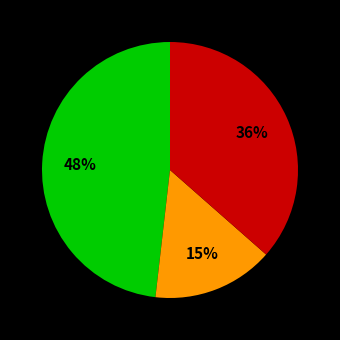

To the nearest percent, what is the difference between the largest and smallest slice percentages?

33%